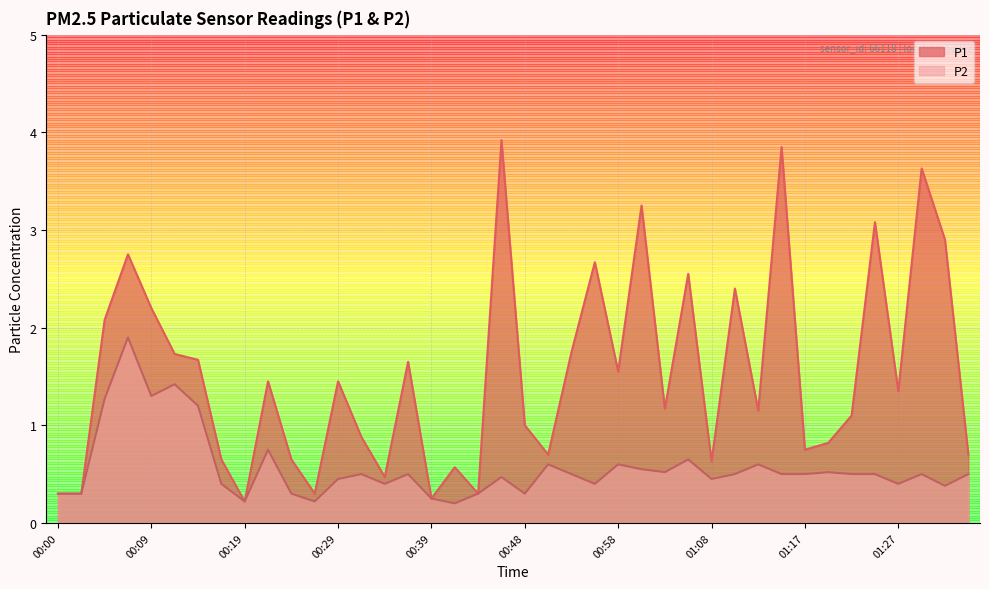

At which category does P1 reach its first local peak?

00:07